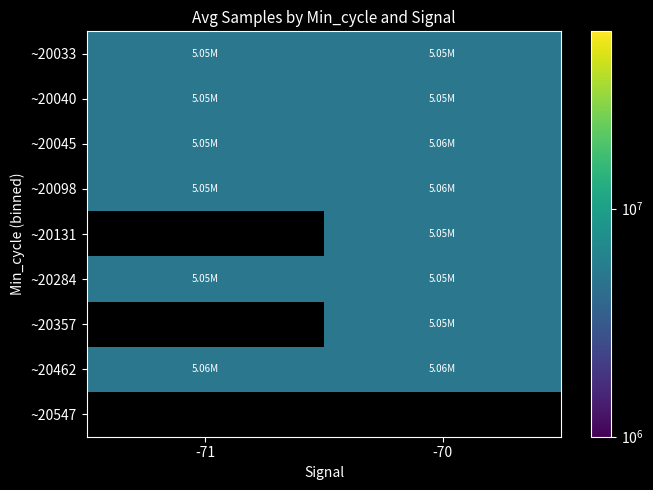

How many data points in ~20040 are above 5054547?

1